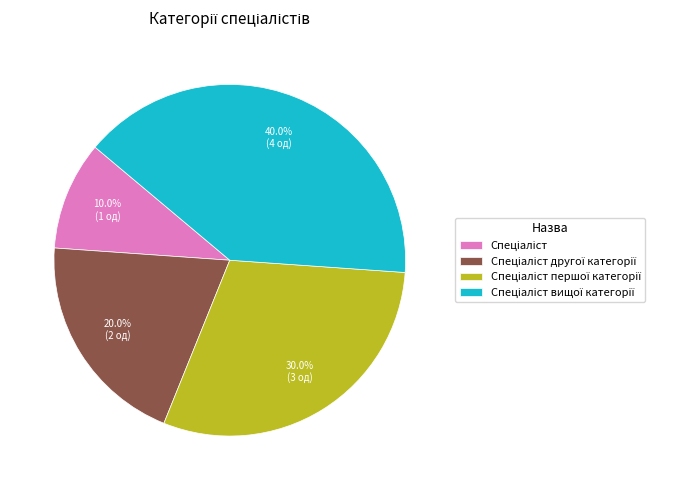

Is there any slice that represents more than half of the pie?

No